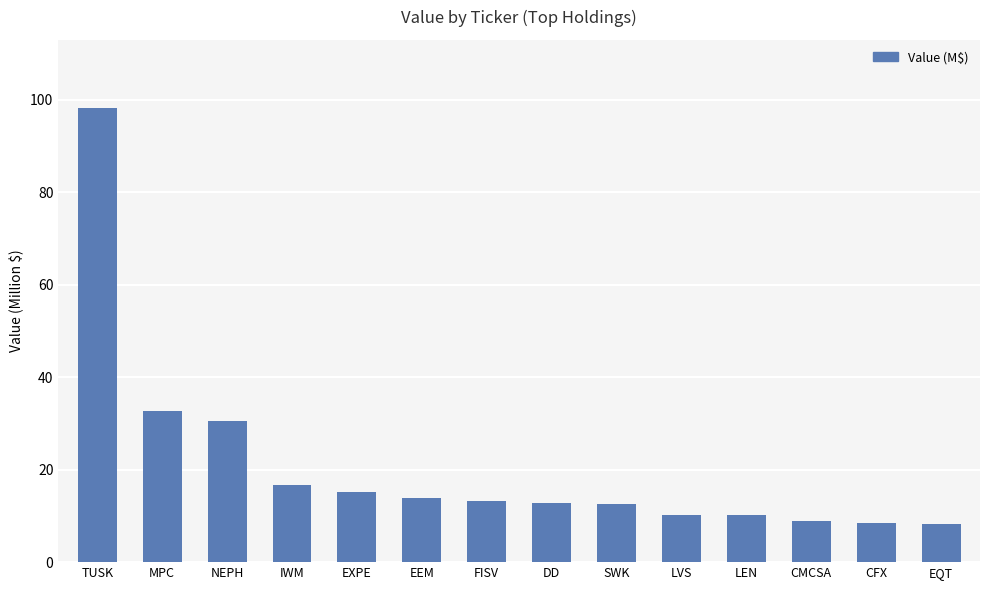

Approximately how many times larger is the value at NEPH compared to LVS?

3.0